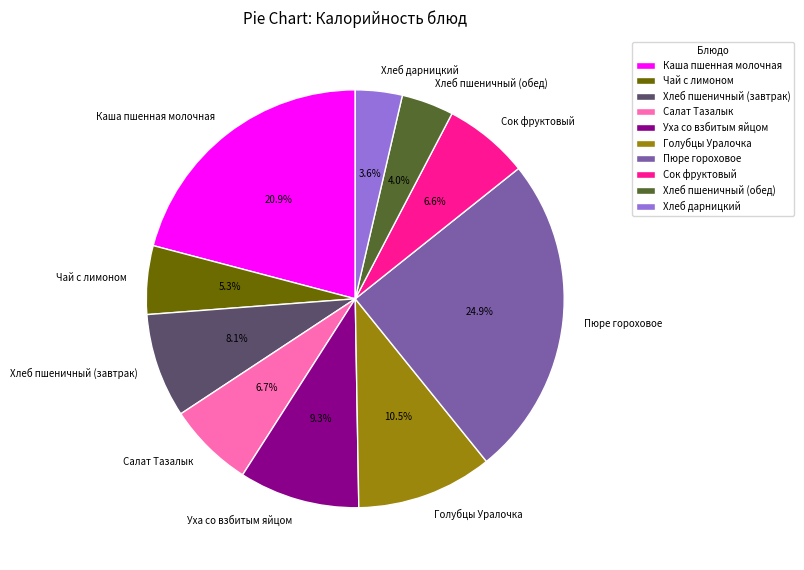

Which has a higher value, Голубцы Уралочка or Хлеб пшеничный (обед)?

Голубцы Уралочка